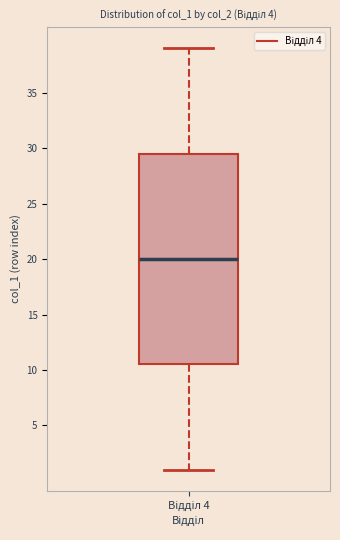

Where does the upper whisker of the box for Відділ 4 end on the y-axis? The values are not printed on the chart, so give them approximately, as read against the axis.

39.0